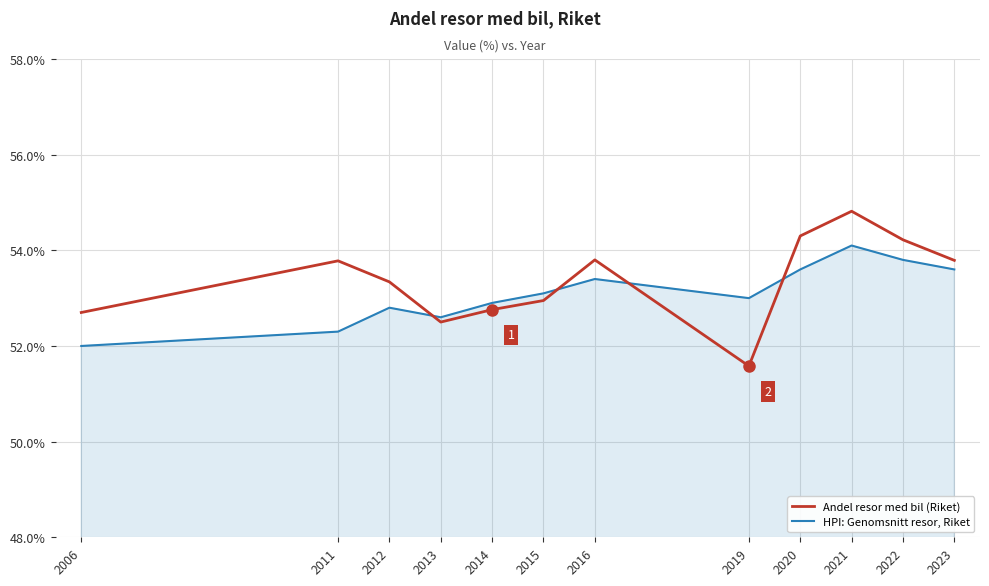

Which series has the widest spread of values?

Andel resor med bil (Riket)